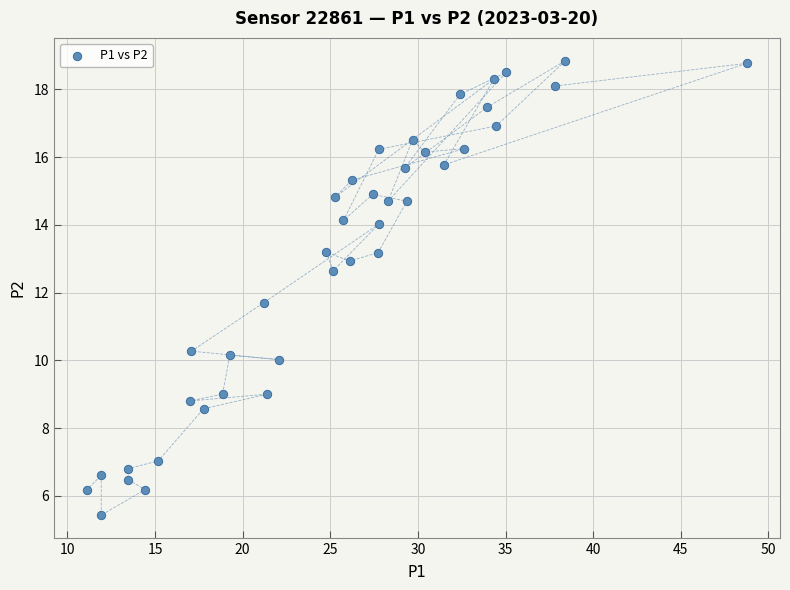

What Y value in the scatter plot is closest to 12?

11.7